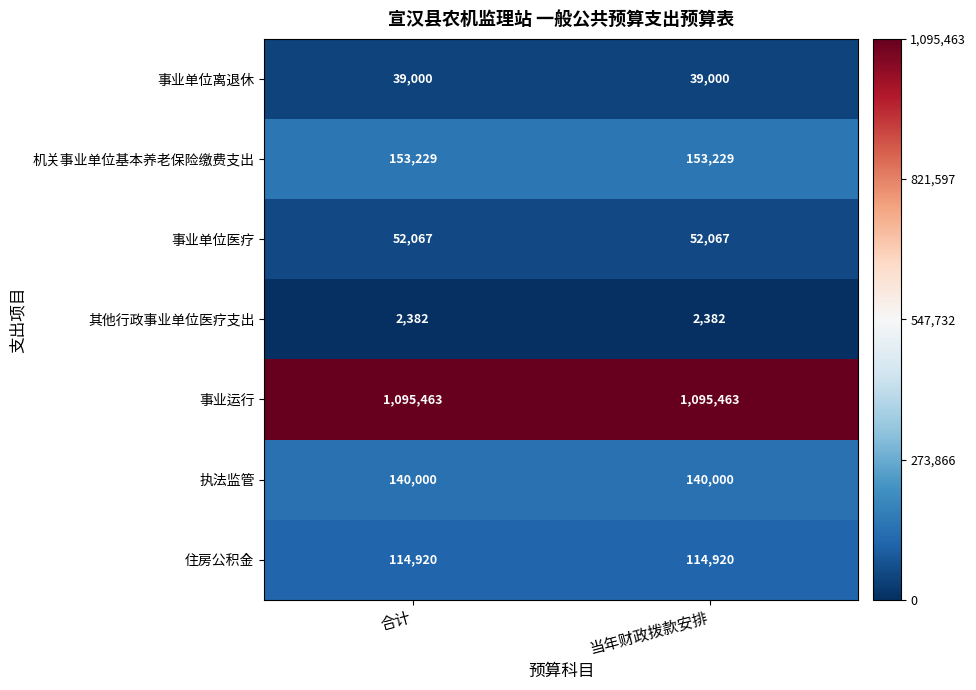

Reading left to right, what are all the values shown in this chart?

事业单位离退休: 合计=39000	当年财政拨款安排=39000
机关事业单位基本养老保险缴费支出: 合计=153229	当年财政拨款安排=153229
事业单位医疗: 合计=52067	当年财政拨款安排=52067
其他行政事业单位医疗支出: 合计=2382	当年财政拨款安排=2382
事业运行: 合计=1095463	当年财政拨款安排=1095463
执法监管: 合计=140000	当年财政拨款安排=140000
住房公积金: 合计=114920	当年财政拨款安排=114920